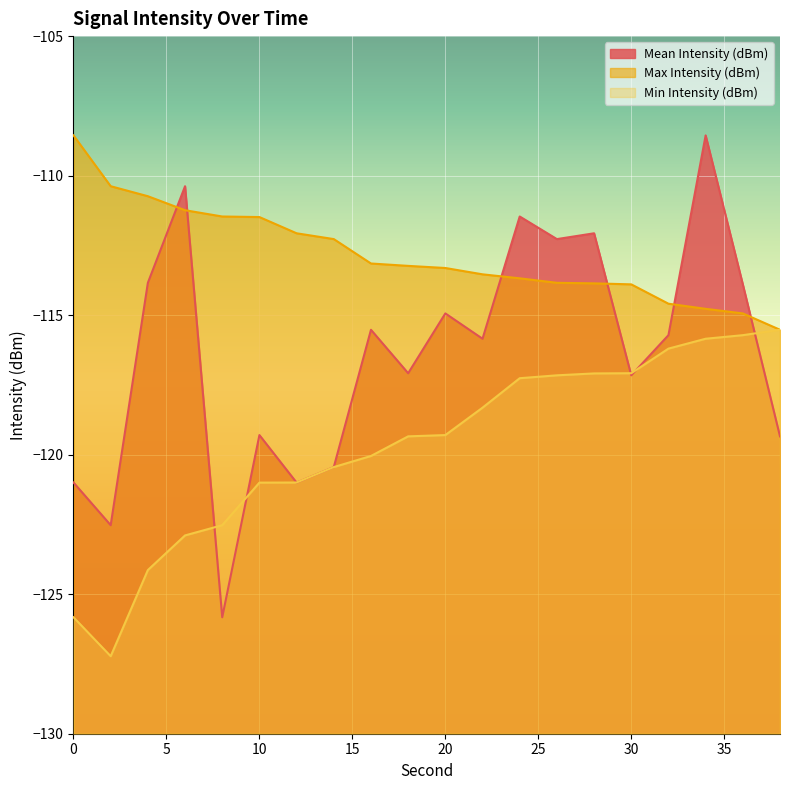

What is the difference between the maximum and second lowest values in the Max Intensity (dBm) series?

6.4